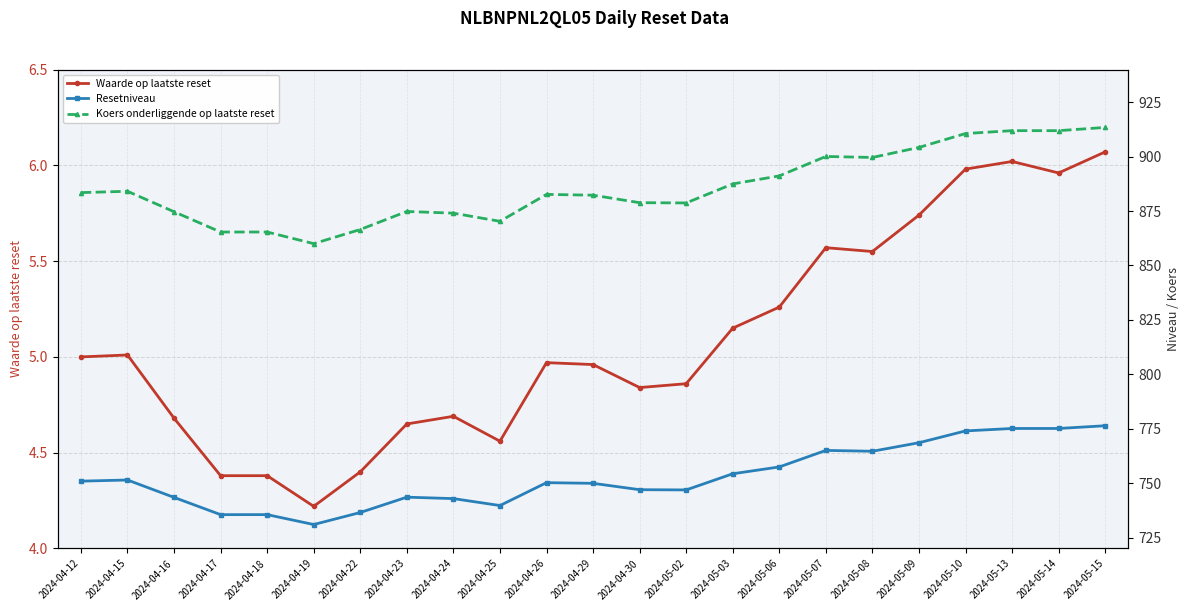

At which category does the chart reach its peak across all series?

2024-05-15